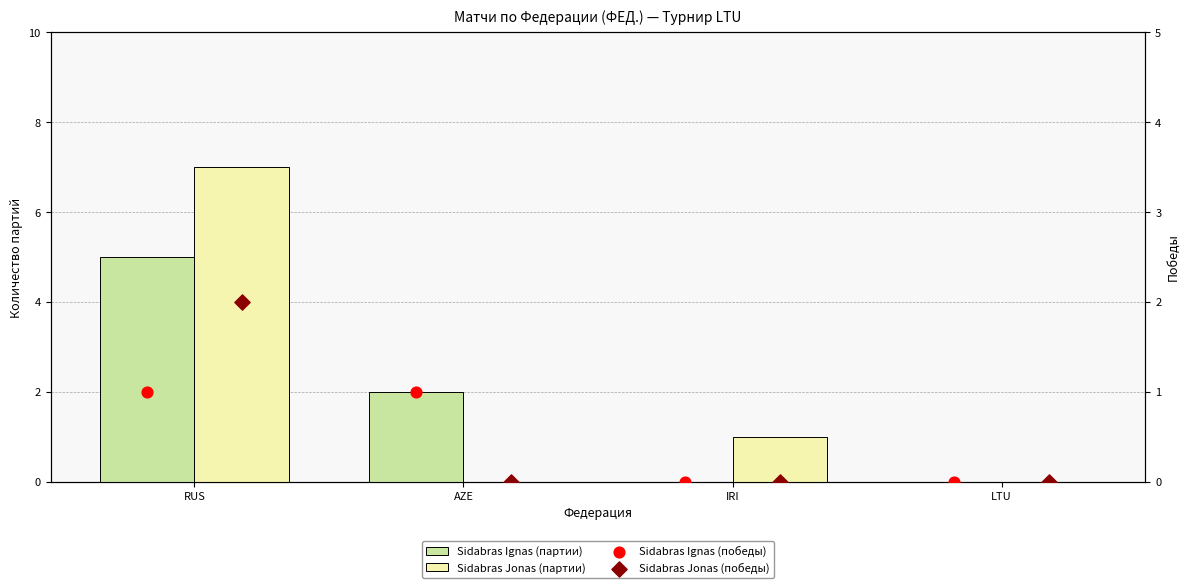

At how many categories does at least one series exceed 0?

3